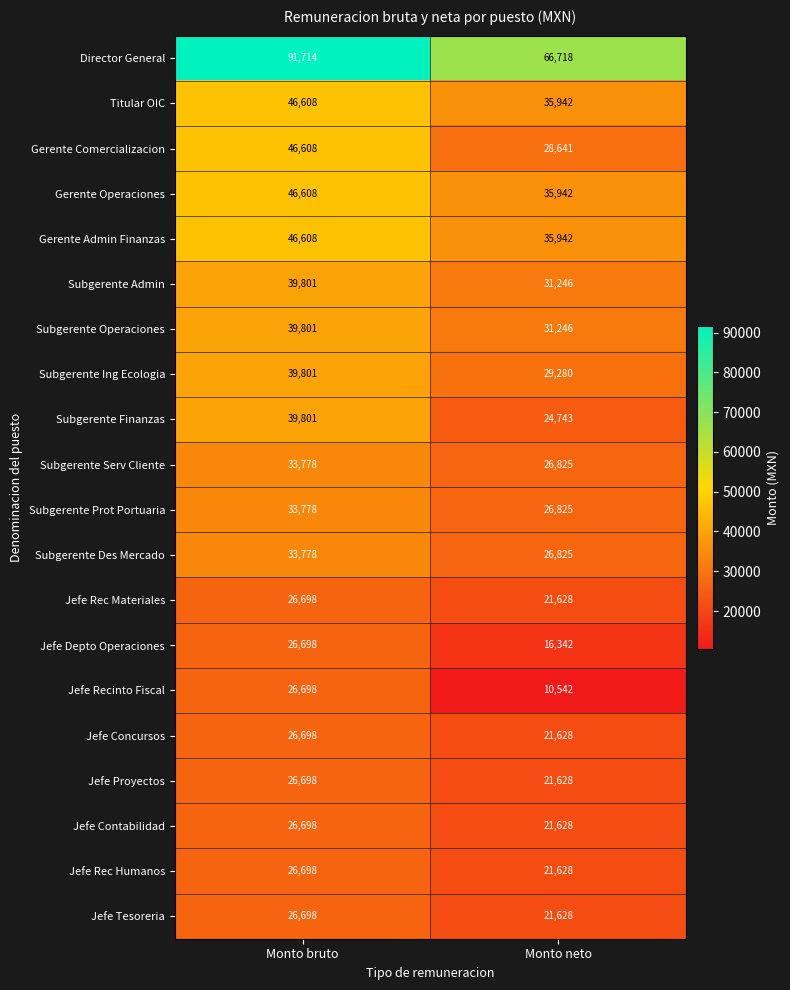

Read the Jefe Tesoreria value at Monto bruto, to the nearest 100.

26700